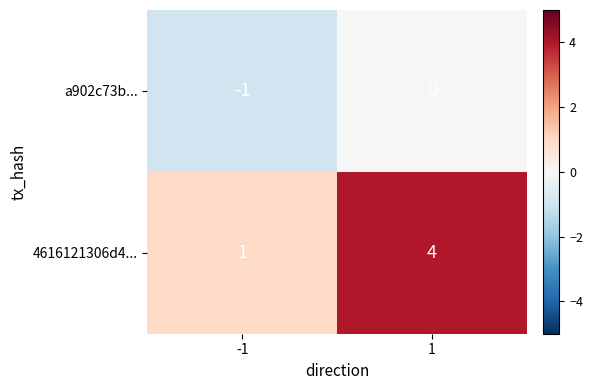

Between -1 and 1, which series saw the biggest shift?

4616121306d4...